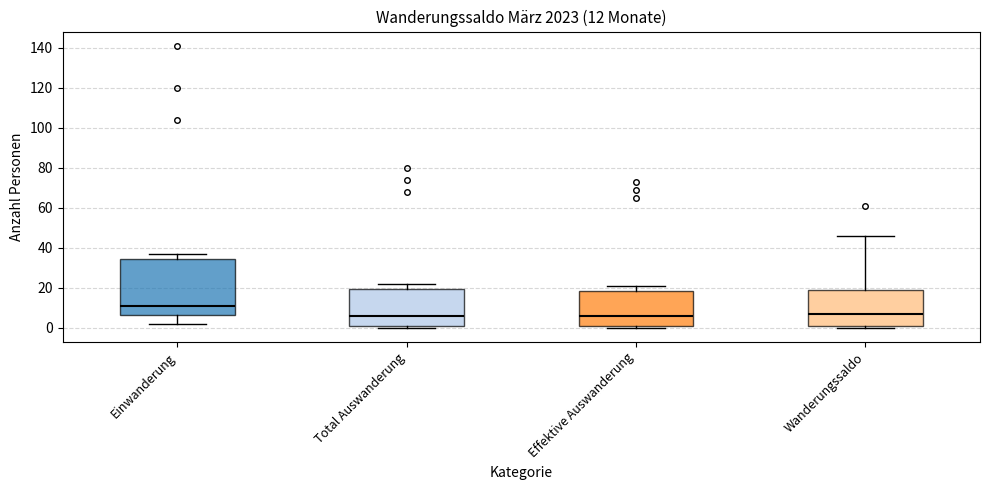

Which box is the tallest, from its lower edge to its upper edge?

Einwanderung